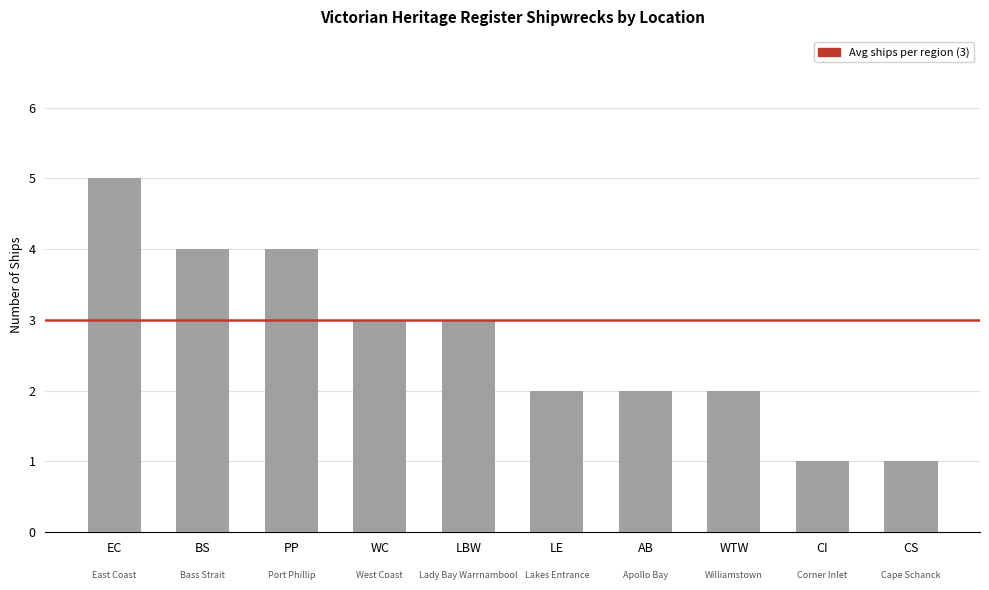

What is the difference between the values at WC and CS?

2